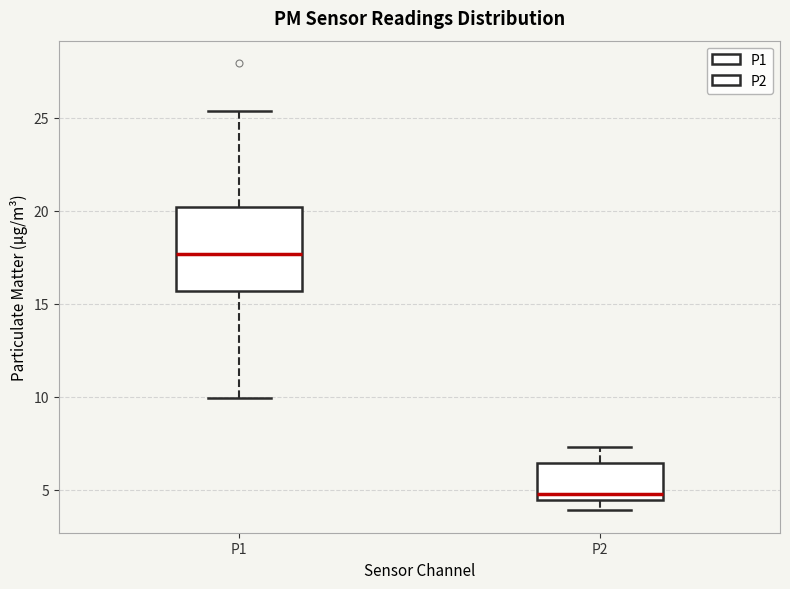

Reading left to right, read every box against the y-axis: the position of its median line, the range the box covers, and the ends of its whiskers. The values are not printed on the chart, so give them approximately, as read against the axis.

P1: median 17.5, box 15.5 to 20.0, whiskers 10.0 to 25.5
P2: median 5.0, box 4.5 to 6.5, whiskers 4.0 to 7.5